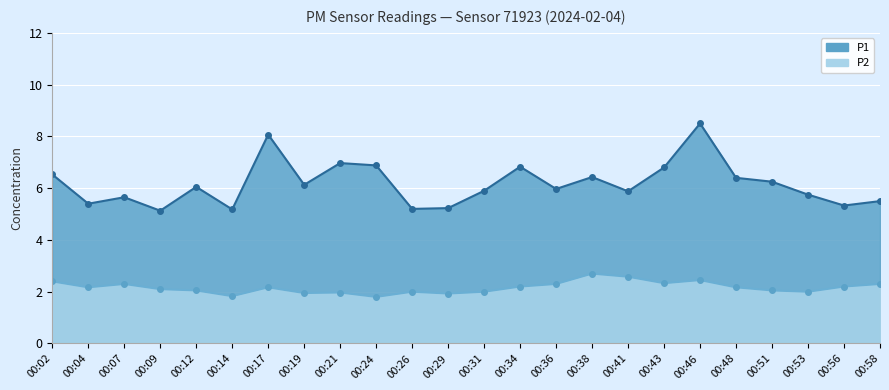

What is the value of the P1 point at the 6th from the left?

5.2